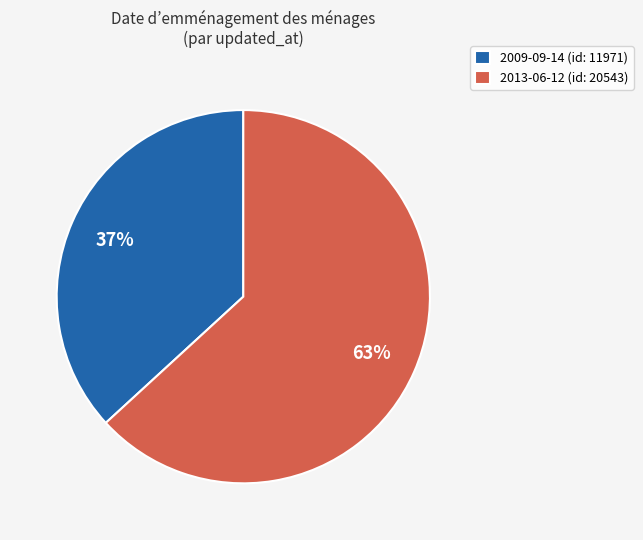

Which category accounts for the majority?

2013-06-12